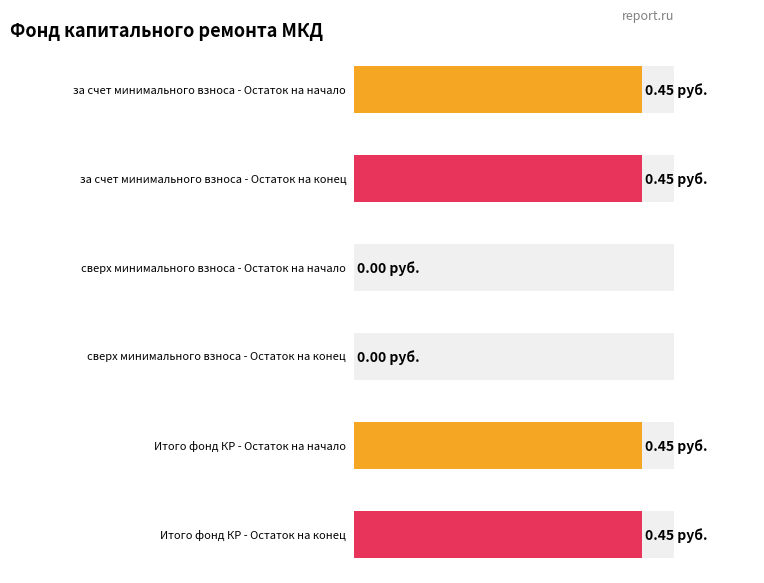

What is the difference between the second highest and second lowest values in the Average utilization series?

0.5